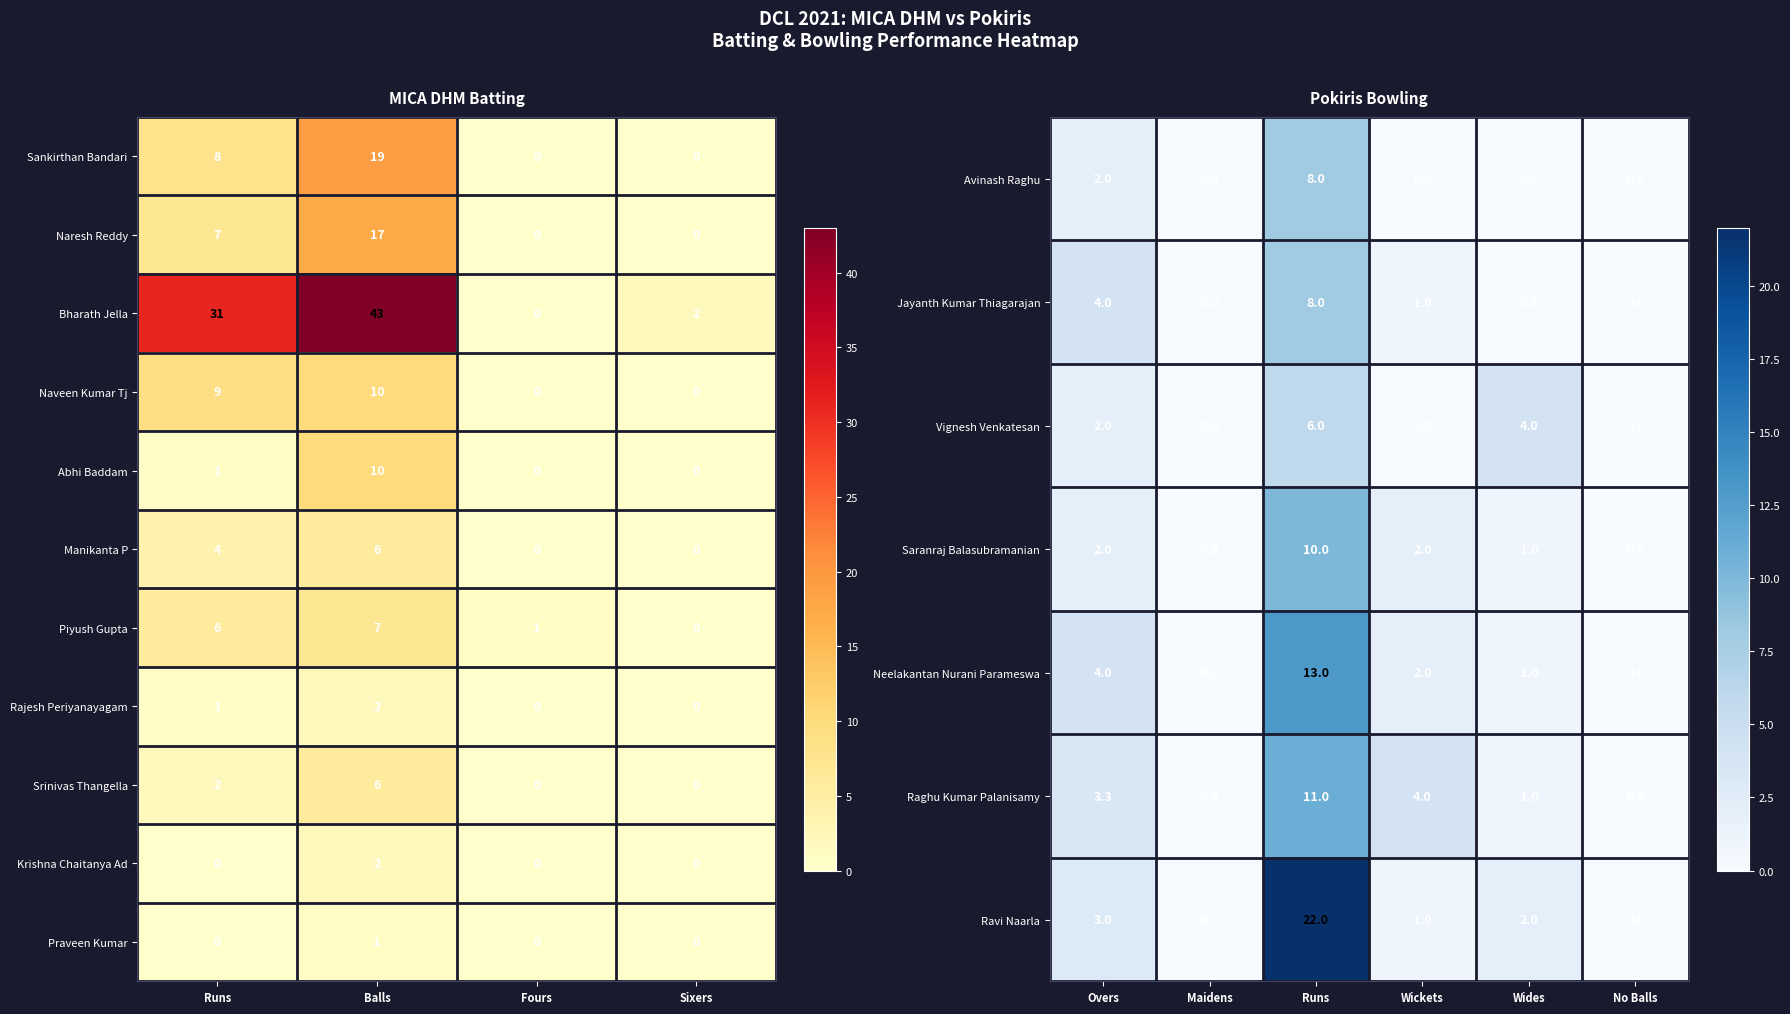

How many values in Naveen Kumar Tj are above zero?

2